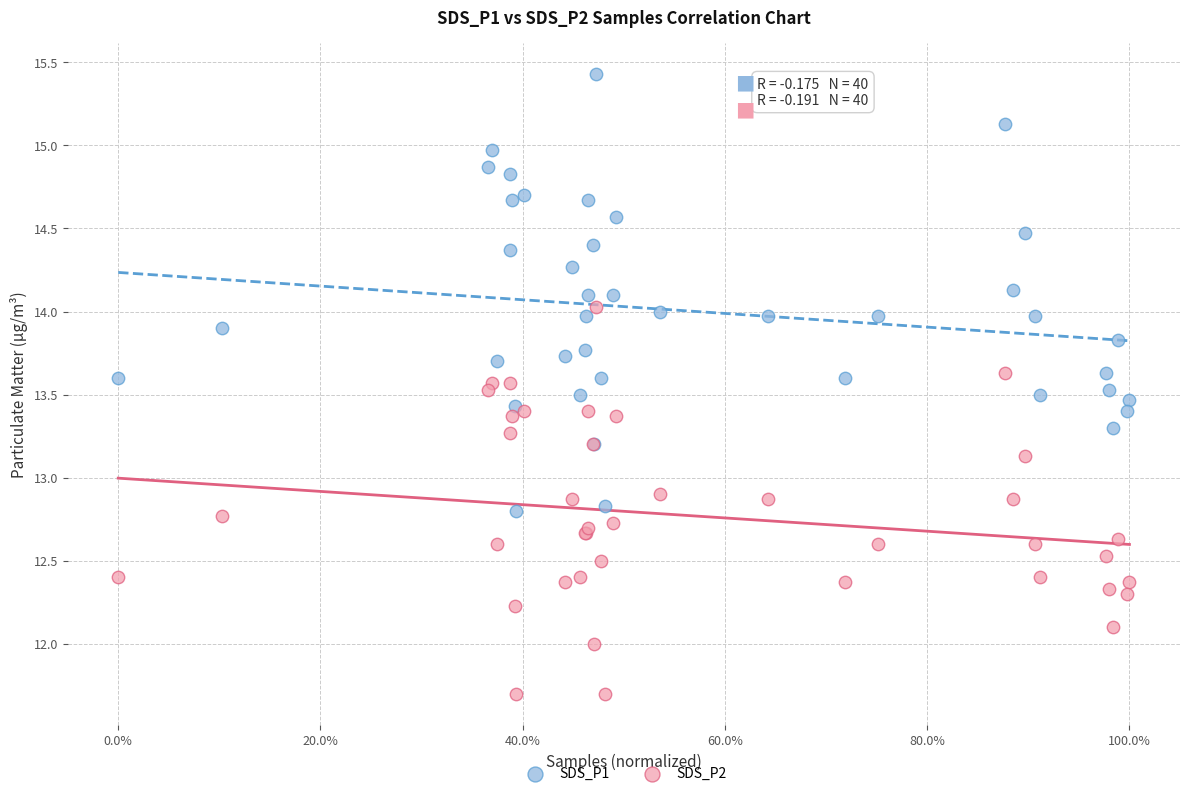

Which series contains the lowest Y value?

SDS_P2